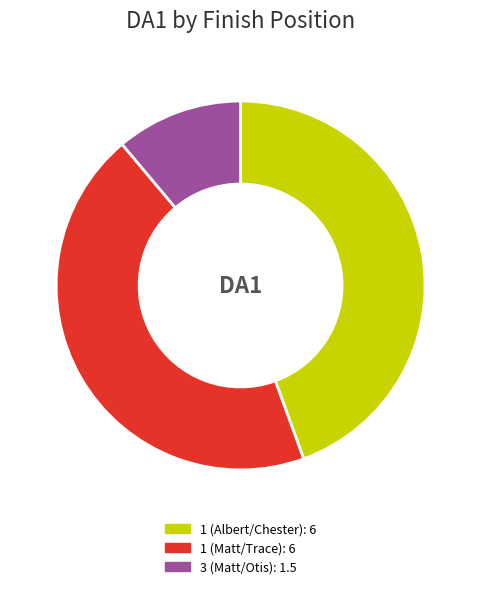

Is there any slice that represents more than half of the pie?

No